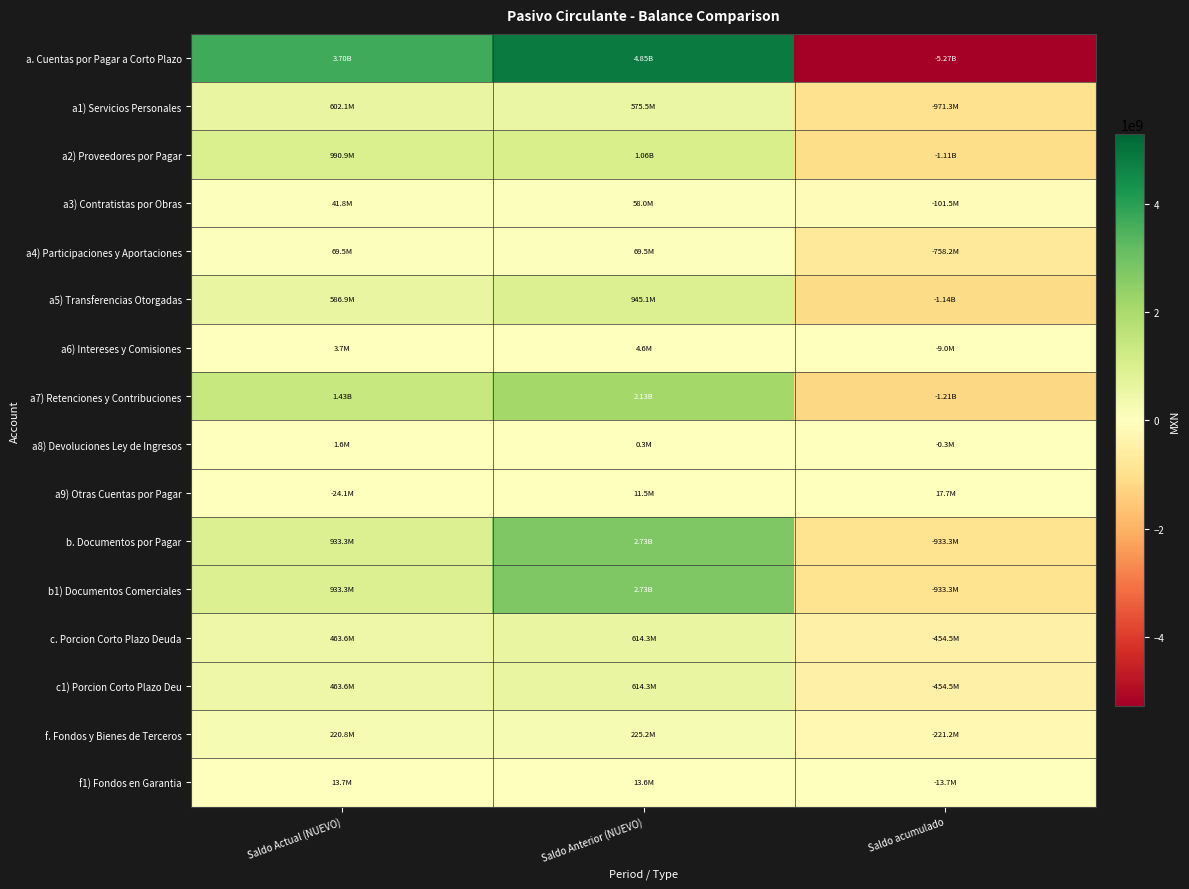

Which series has the largest total across all categories?

a. Cuentas por Pagar a Corto Plazo